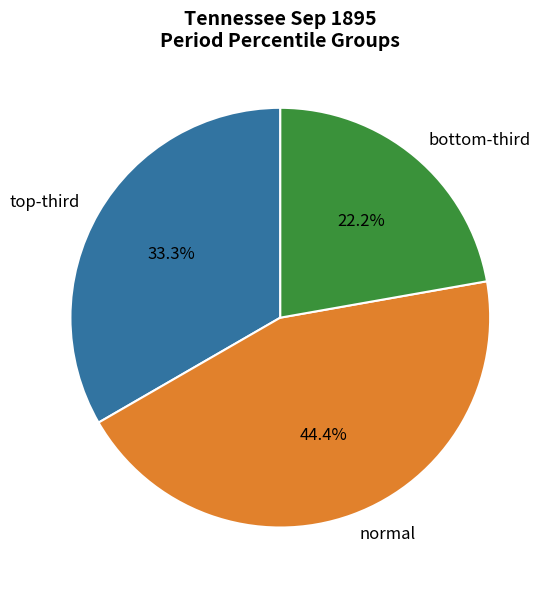

Rank the categories by value from lowest to highest.

bottom-third, top-third, normal